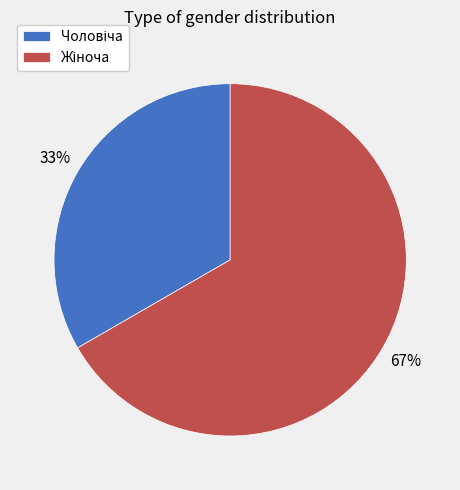

To the nearest percent, what is the average slice percentage?

50%